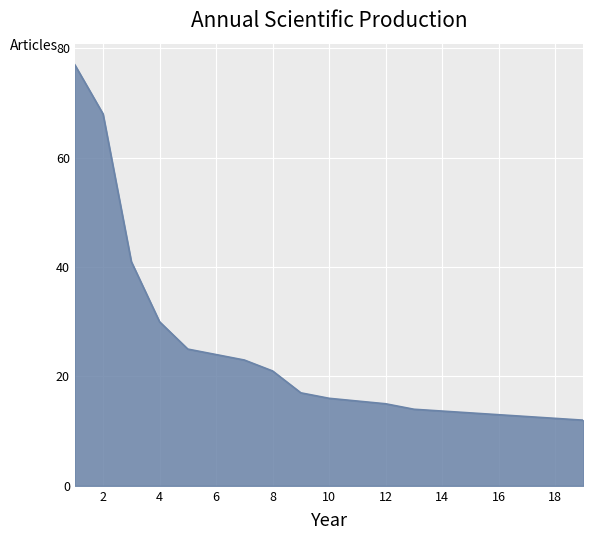

What is the sum of all values?

479